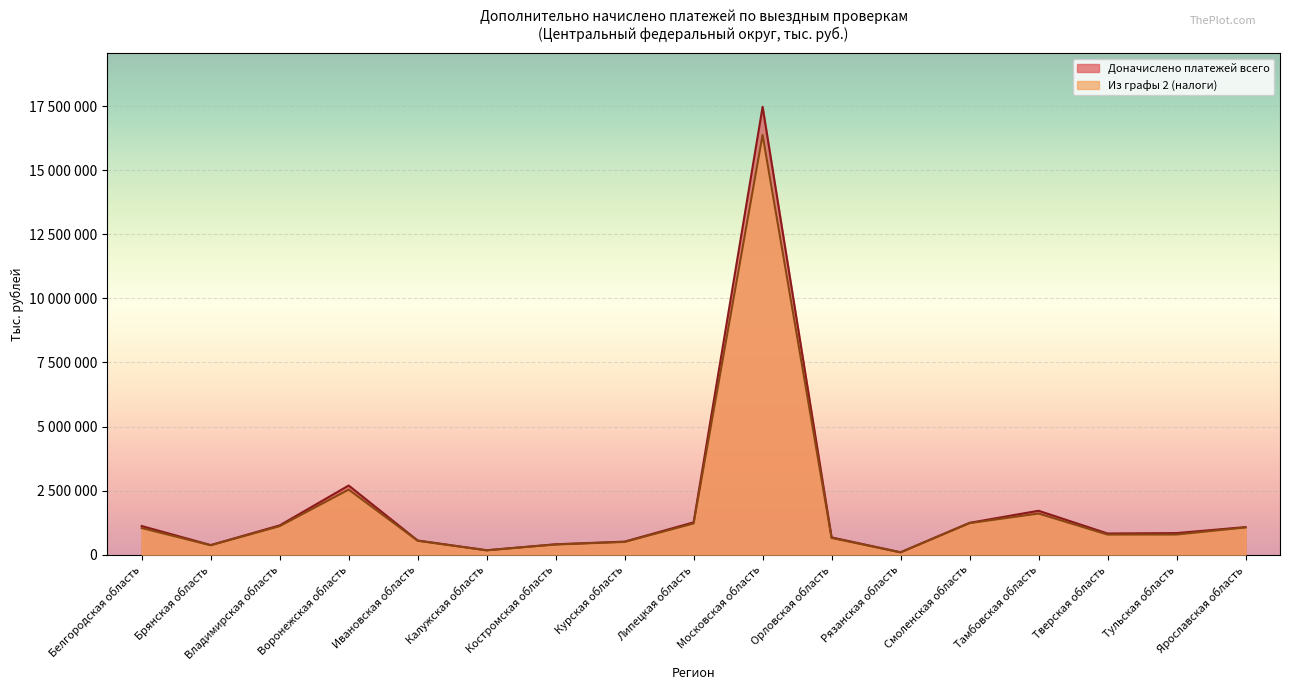

What position from the right is Тверская область?

3